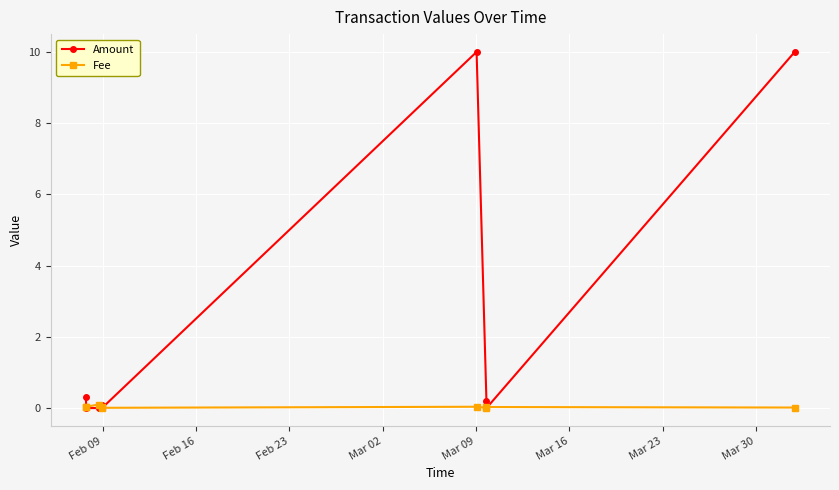

Rank the series by their average value, from lowest to highest.

Fee, Amount